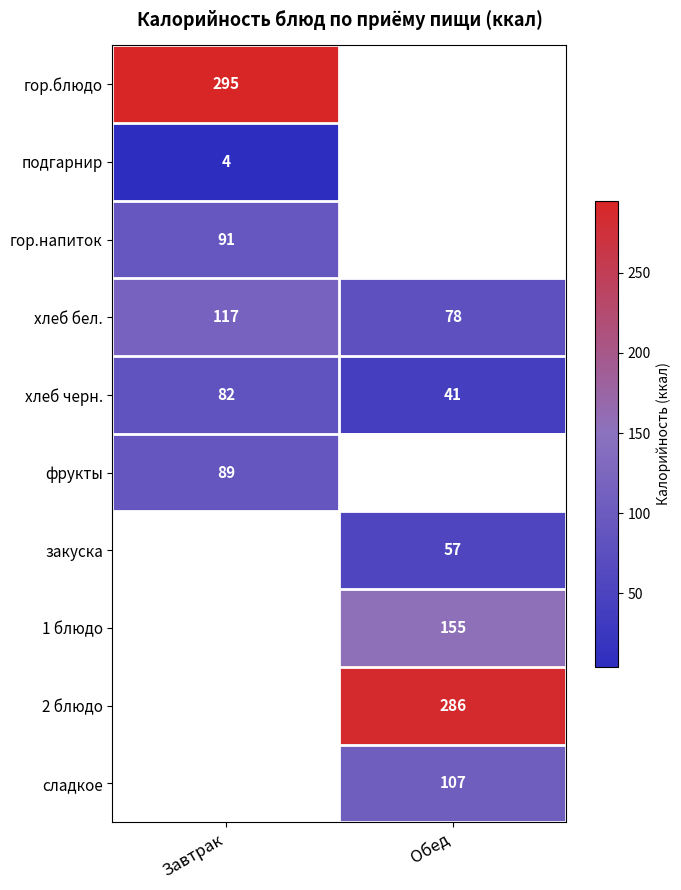

Which has a higher value, Обед or Завтрак?

Завтрак